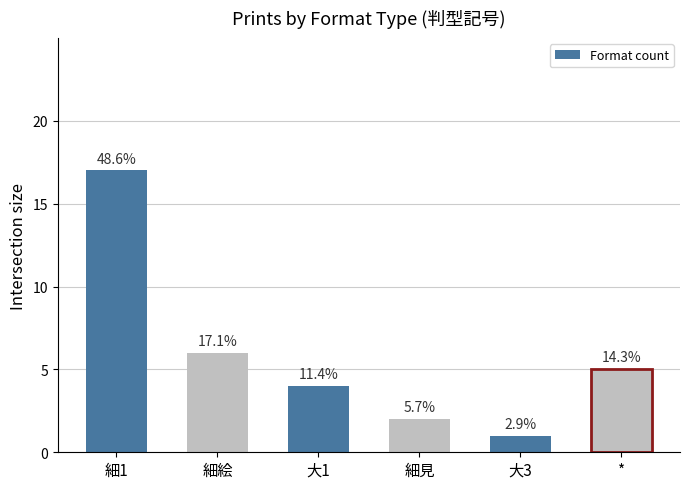

What is the label of the 4th bar from the left?

細見